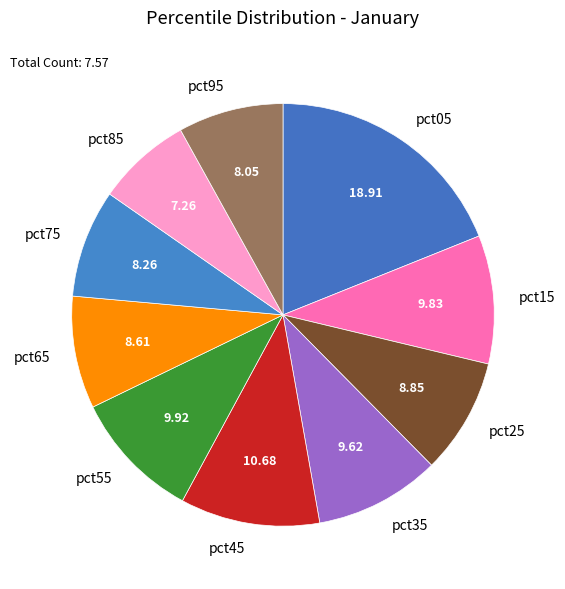

Do pct75 and pct85 together represent more than half of the pie?

No